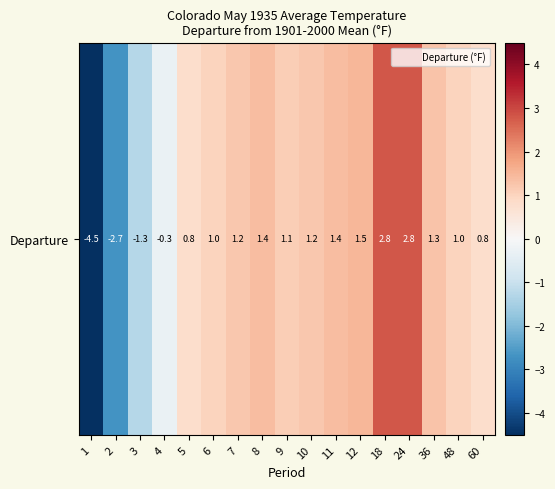

Between 8 and 6, which is larger?

8